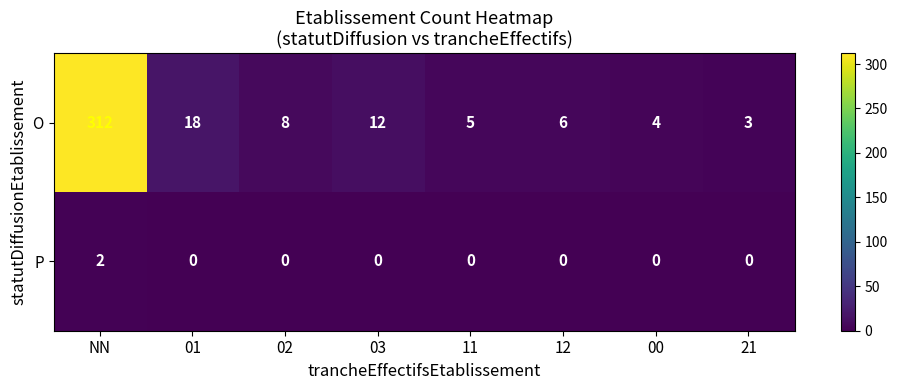

What is the difference between the highest and lowest values at 02?

8